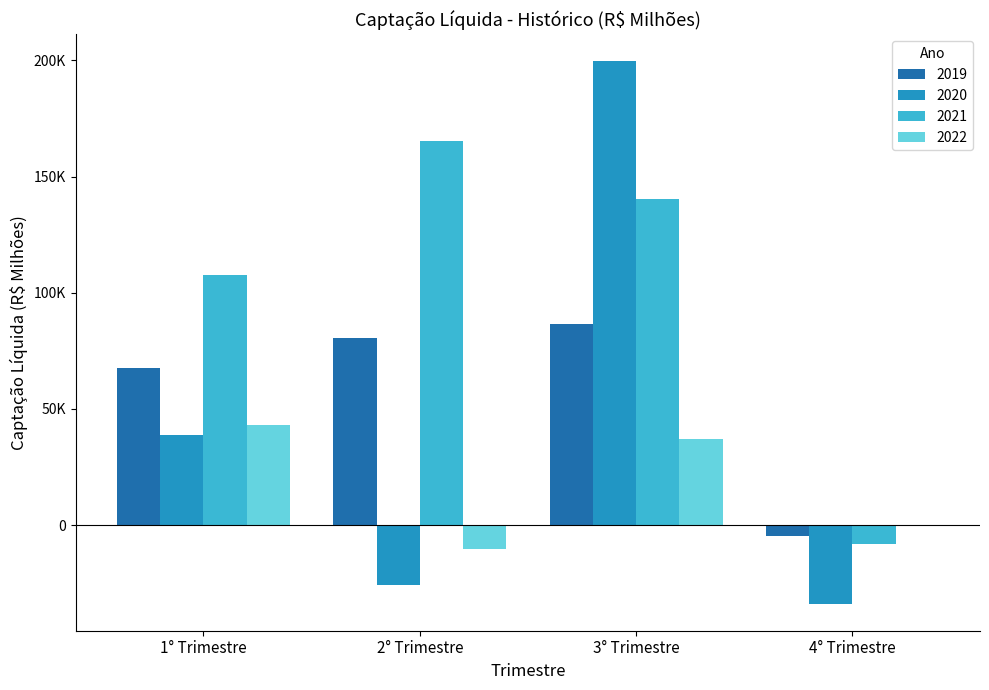

Are the bars grouped side by side (vs. stacked)?

Yes